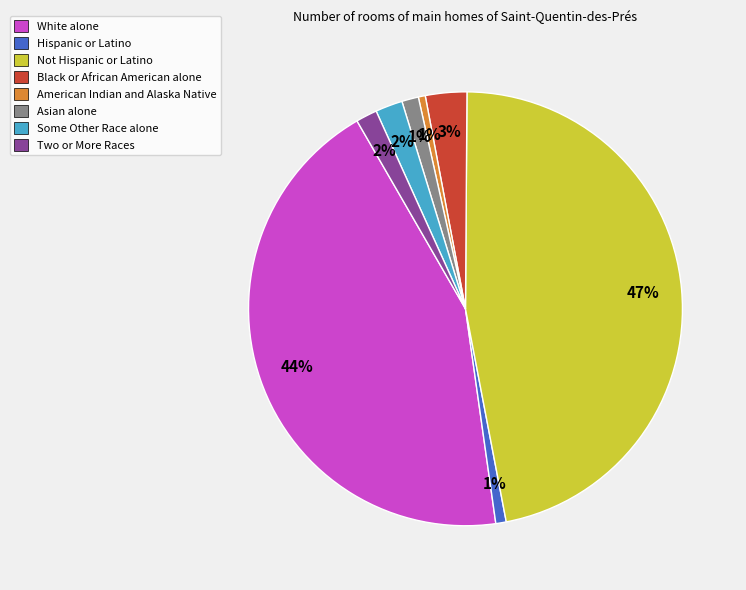

Which has a higher value, Not Hispanic or Latino or Hispanic or Latino?

Not Hispanic or Latino